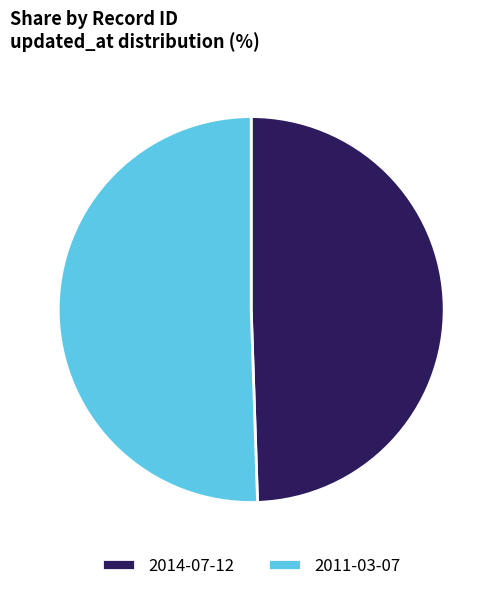

How many segments does this pie chart have?

2